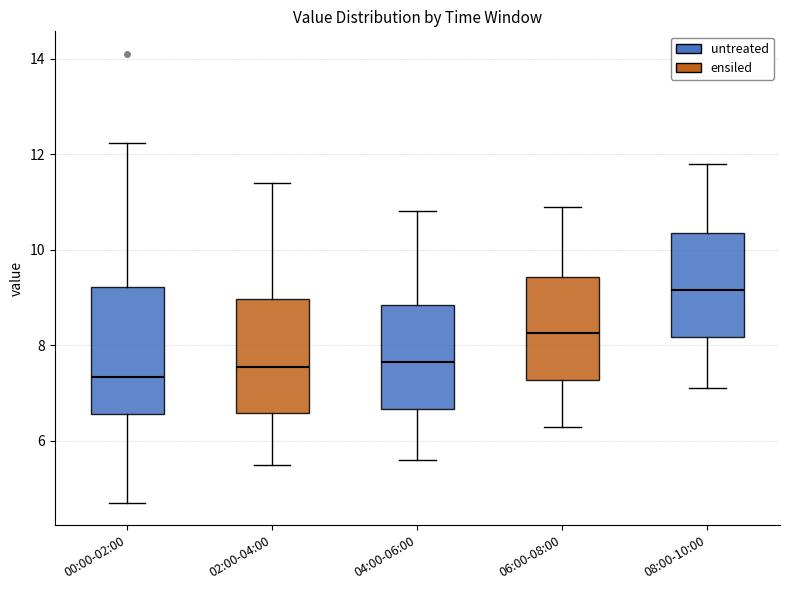

Which box has the highest median line?

08:00-10:00